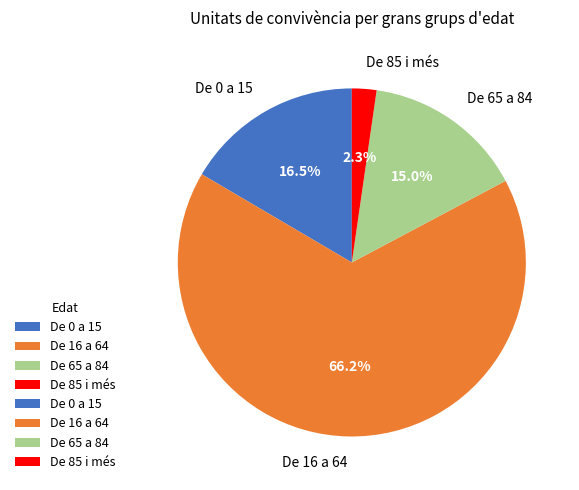

Count the number of slices in the pie.

4